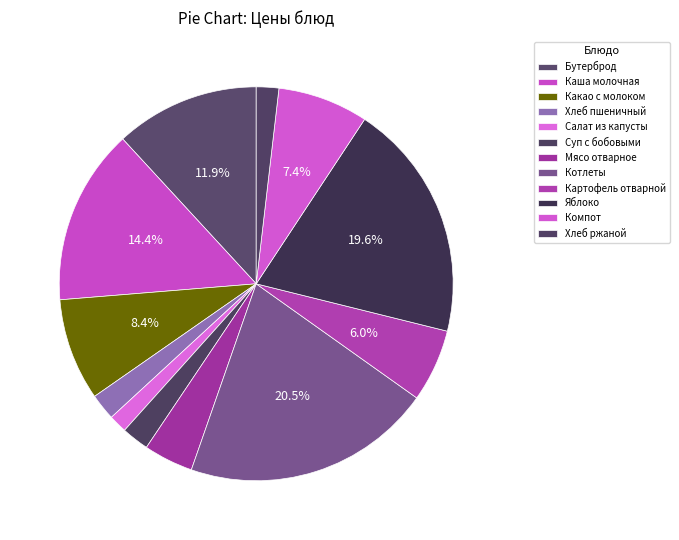

How many segments does this pie chart have?

12